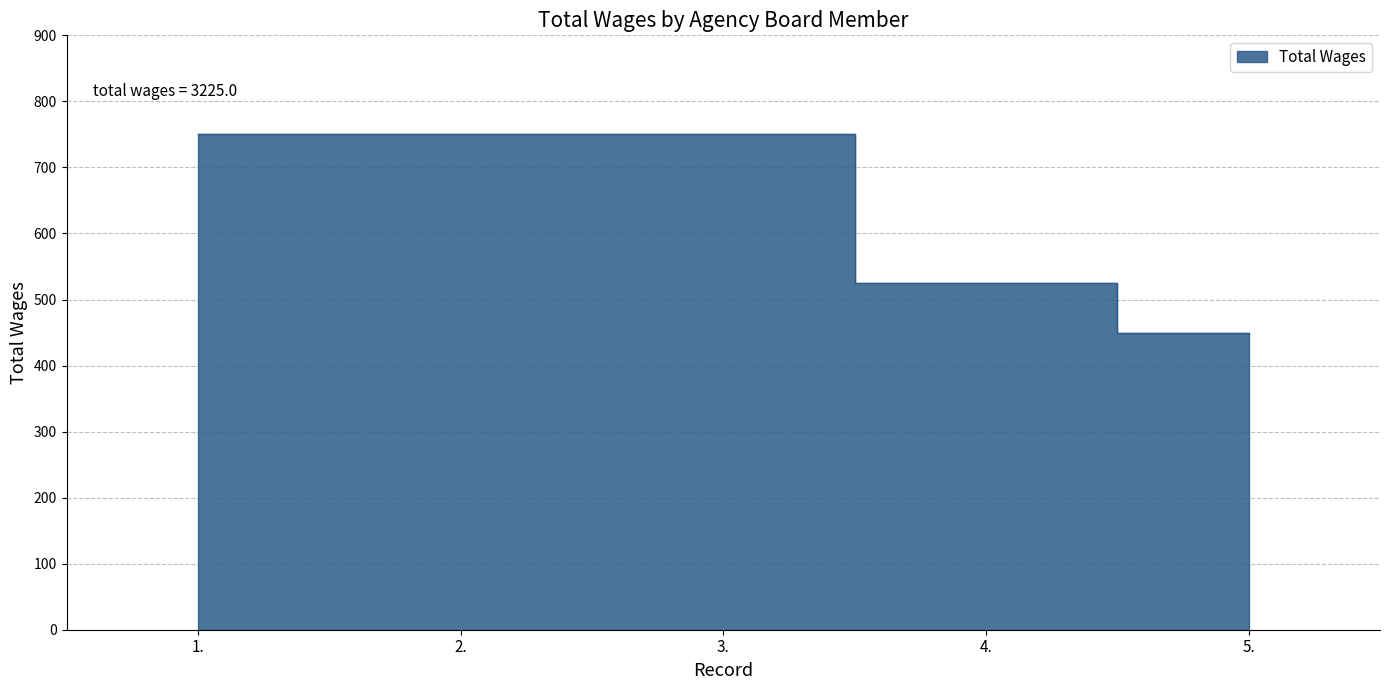

Reading right to left, extract all data points from this chart.

5.=450	4.=525	3.=750	2.=750	1.=750